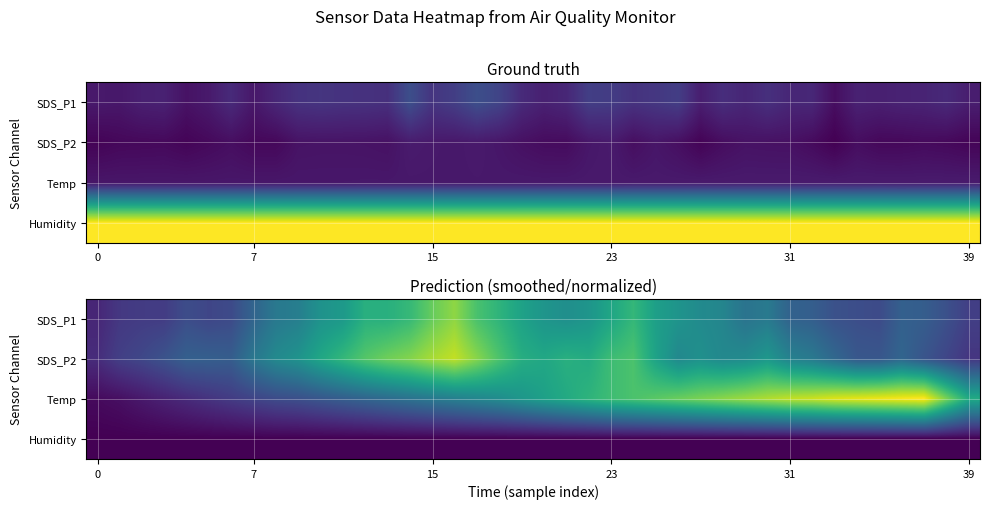

What is the spread (max minus min) of values at 26?

0.8